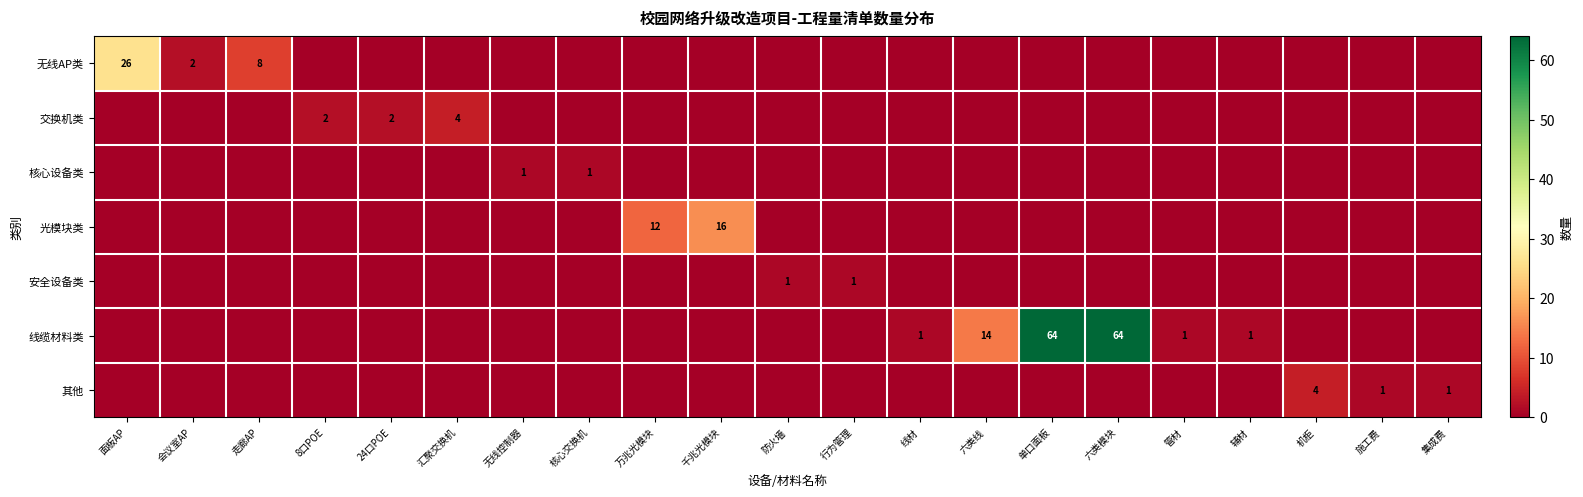

The 交换机类 series shows 3 at 8口POE. True or false?

False